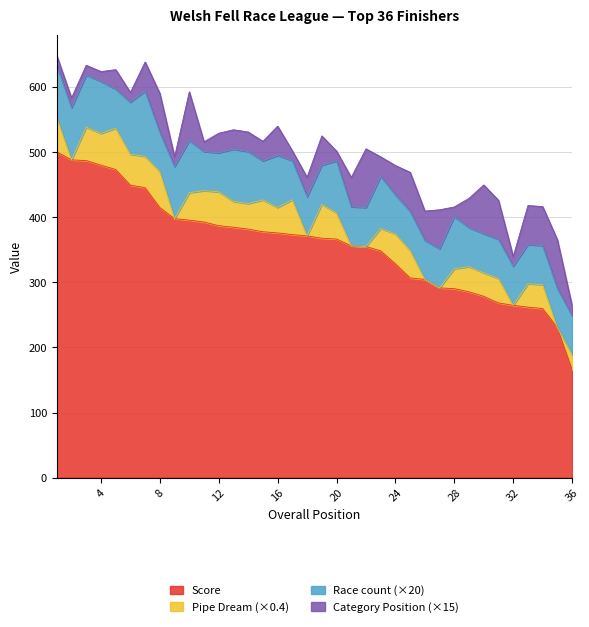

Reading left to right, what are all the values shown in this chart?

Score: 1=500.5	2=488.1	3=487.0	4=480.0	5=473.4	6=449.4	7=445.4	8=414.9	9=397.8	10=395.6	11=392.6	12=387.0	13=384.6	14=381.8	15=377.7	16=375.9	17=373.3	18=371.4	19=367.8	20=366.5	21=356.1	22=355.1	23=348.4	24=328.5	25=306.8	26=304.5	27=291.5	28=290.3	29=285.4	30=278.6	31=268.4	32=264.7	33=261.9	34=259.8	35=230.5	36=166.2
Race count: 1=4.0	2=4.0	3=4.0	4=4.0	5=3.0	6=4.0	7=5.0	8=3.0	9=4.0	10=4.0	11=3.0	12=3.0	13=4.0	14=4.0	15=3.0	16=4.0	17=3.0	18=3.0	19=3.0	20=4.0	21=3.0	22=3.0	23=4.0	24=3.0	25=3.0	26=3.0	27=3.0	28=4.0	29=3.0	30=3.0	31=3.0	32=3.0	33=3.0	34=3.0	35=3.0	36=3.0
Pipe Dream: 1=131.9	2=0.0	3=128.7	4=121.8	5=158.4	6=118.5	7=120.4	8=138.1	9=0.0	10=105.4	11=120.6	12=130.0	13=99.4	14=97.8	15=122.2	16=97.5	17=134.0	18=0.0	19=130.4	20=100.4	21=0.0	22=0.0	23=86.0	24=115.0	25=105.7	26=0.0	27=0.0	28=76.3	29=96.7	30=90.2	31=94.0	32=0.0	33=90.1	34=91.6	35=0.0	36=56.7
Category Position: 1=1.0	2=1.0	3=1.0	4=1.0	5=2.0	6=1.0	7=3.0	8=4.0	9=1.0	10=5.0	11=1.0	12=2.0	13=2.0	14=2.0	15=2.0	16=3.0	17=1.0	18=2.0	19=3.0	20=1.0	21=3.0	22=6.0	23=2.0	24=3.0	25=4.0	26=3.0	27=4.0	28=1.0	29=3.0	30=5.0	31=4.0	32=1.0	33=4.0	34=4.0	35=5.0	36=1.0